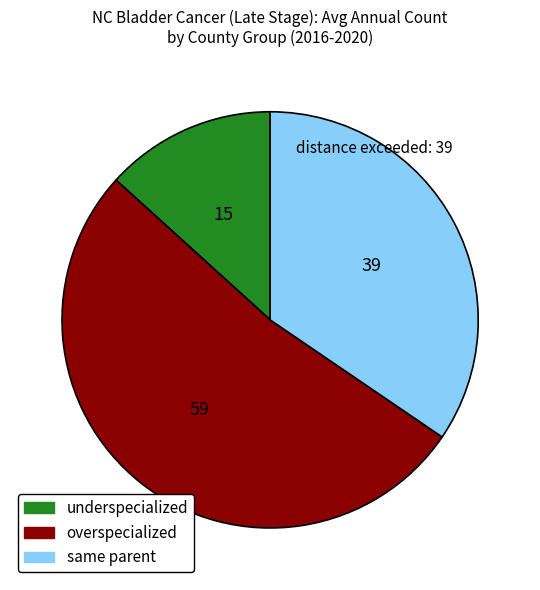

Does overspecialized represent more than half of the total?

Yes